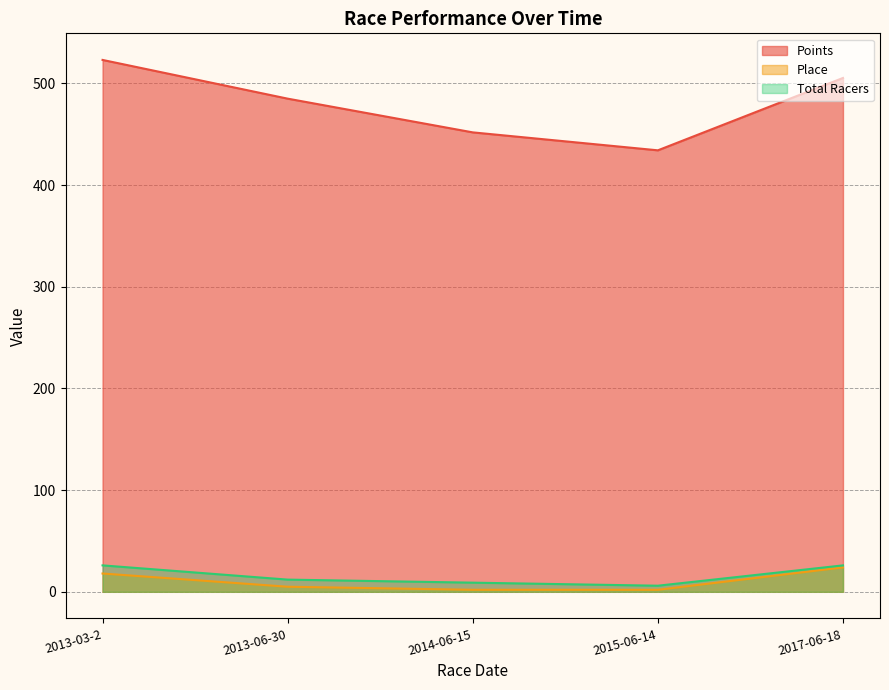

How many interior local valleys does the Total Racers series have?

1